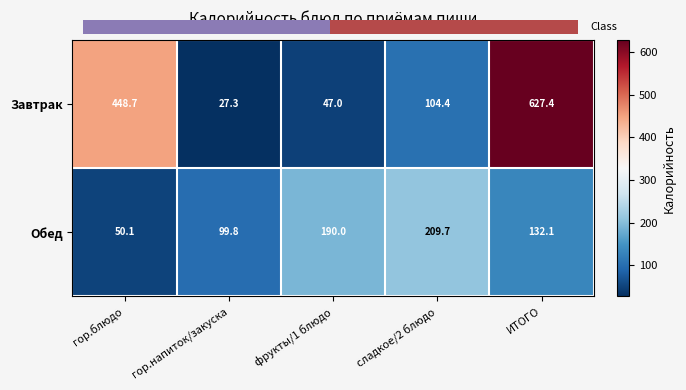

What is the spread (max minus min) of values at фрукты/1 блюдо?

143.0